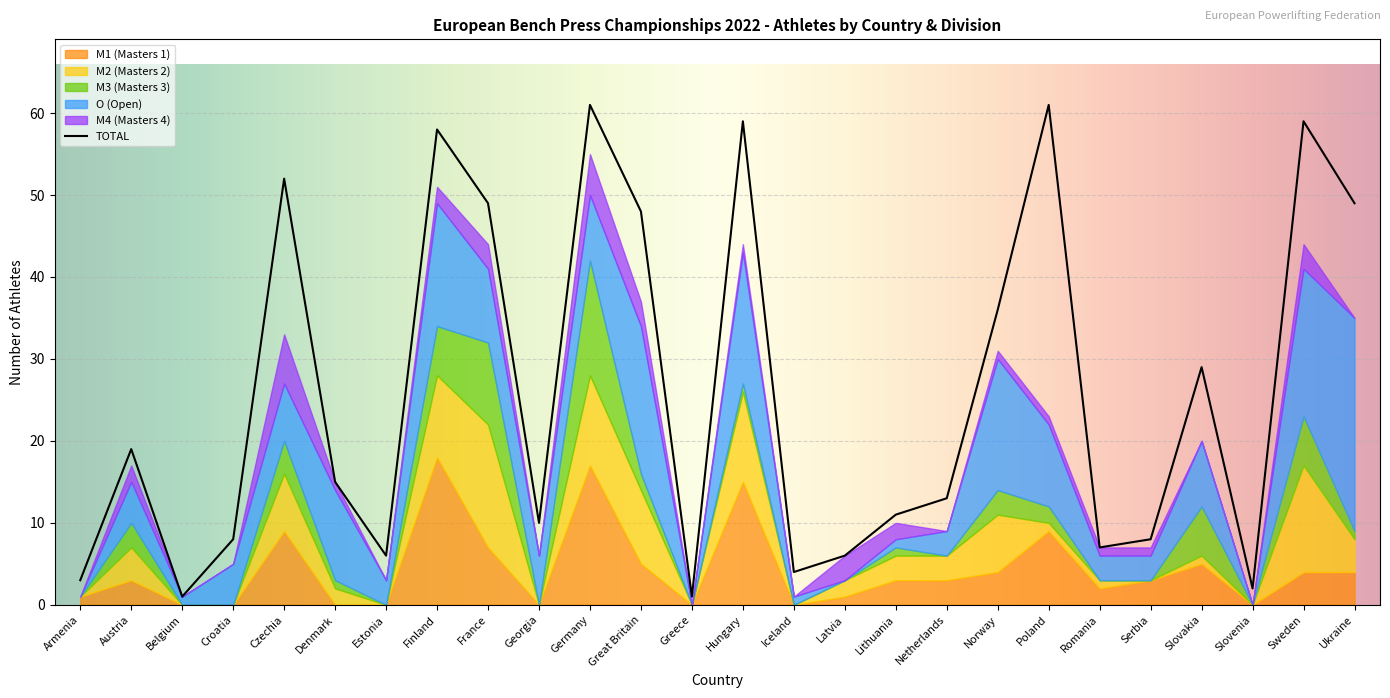

What position from the left is Austria?

2